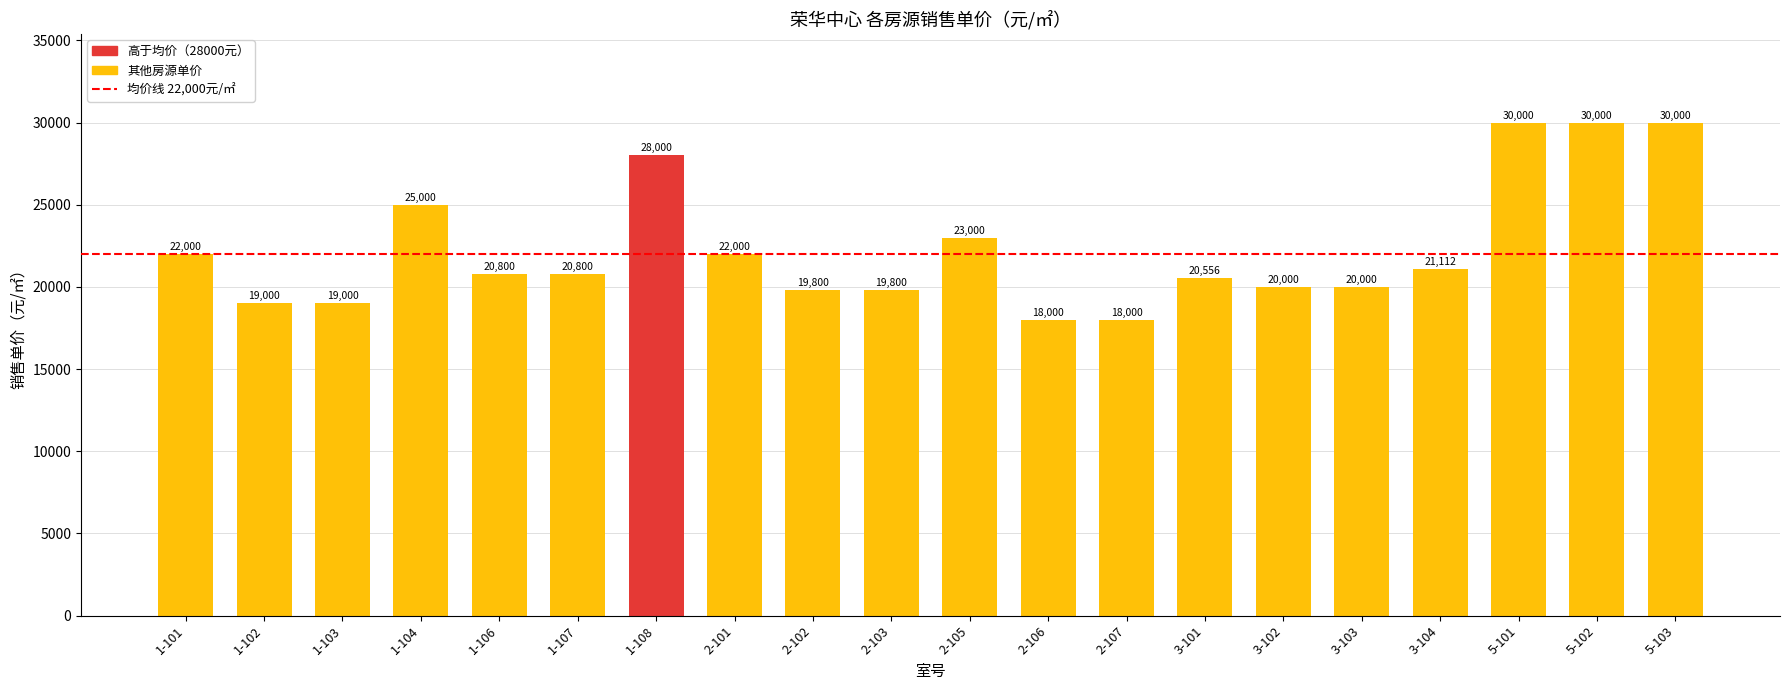

At which label does the data first exceed 20800?

1-101